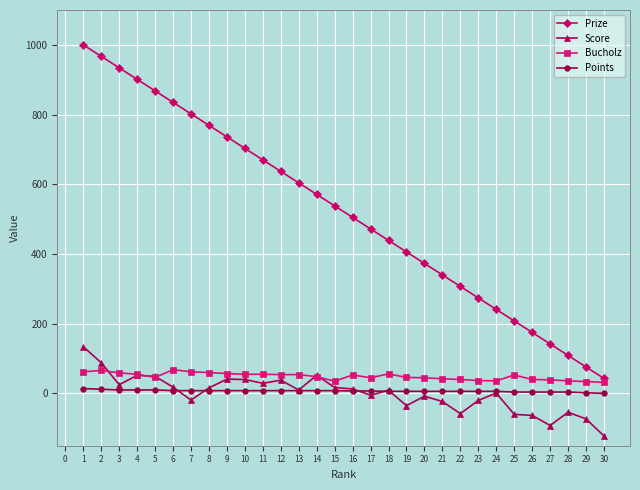

Rank the series by their maximum value, from highest to lowest.

Prize, Score, Bucholz, Points